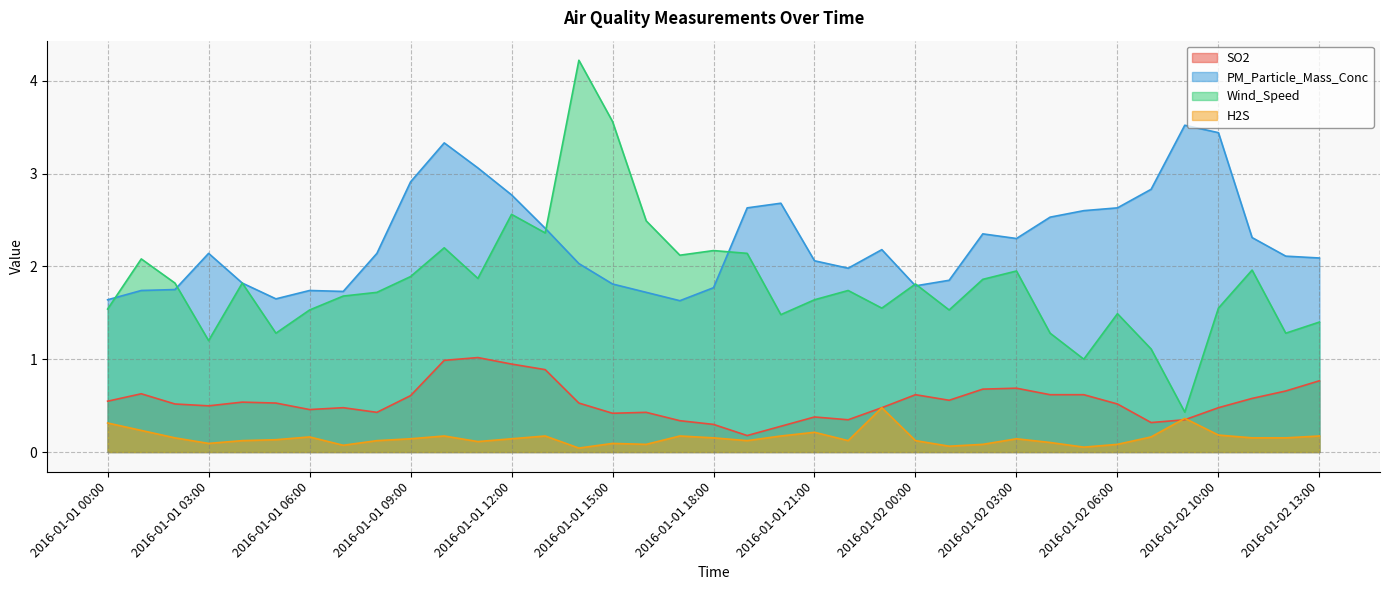

What is the label of the 30th point from the right?

2016-01-01 07:00